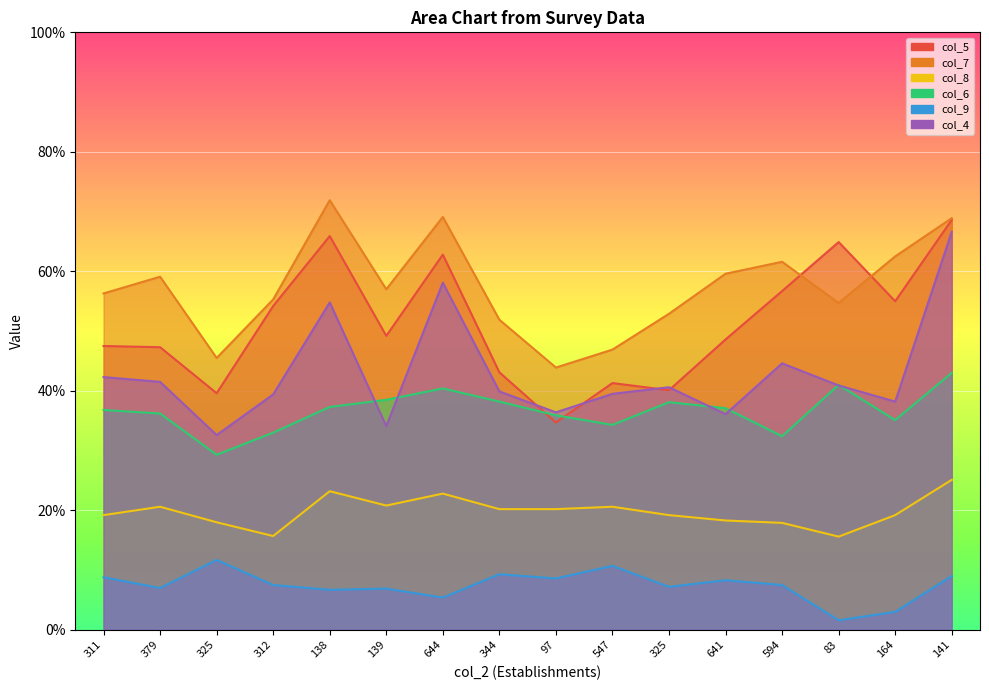

What is the highest value of the col_7 series?

71.9